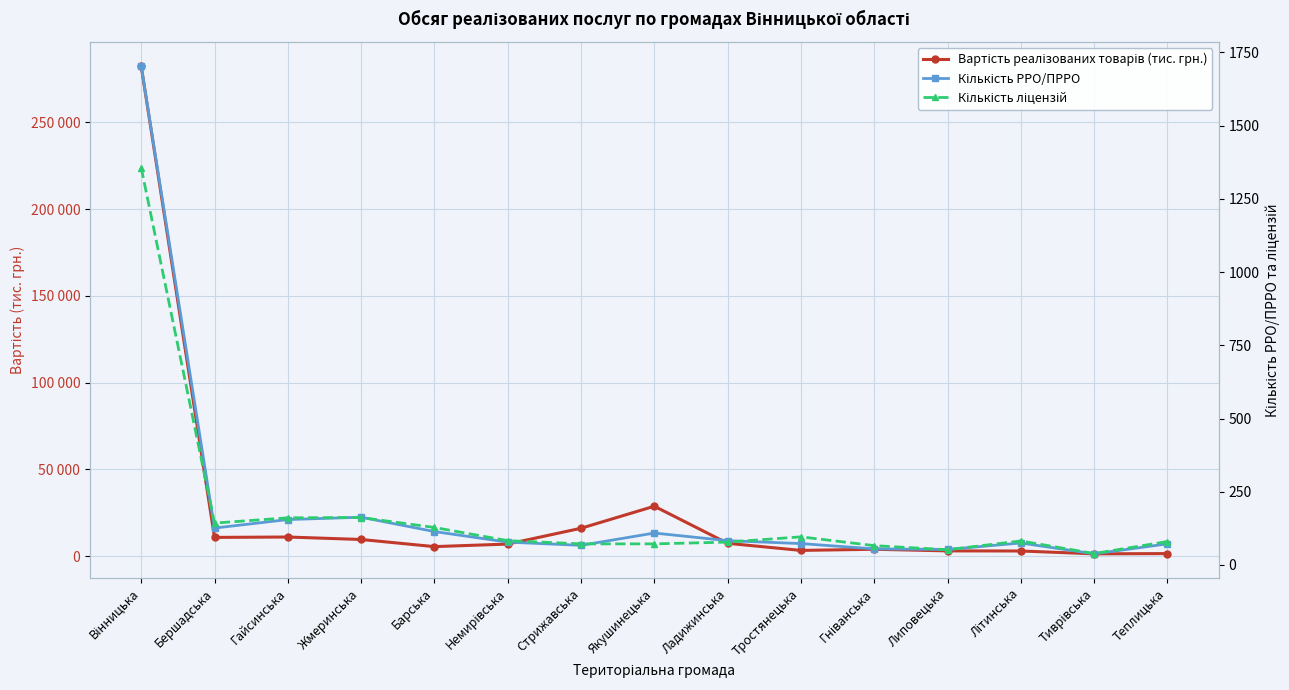

What is the difference between the Кількість РРО/ПРРО values at Гніванська and Якушинецька?

54.0